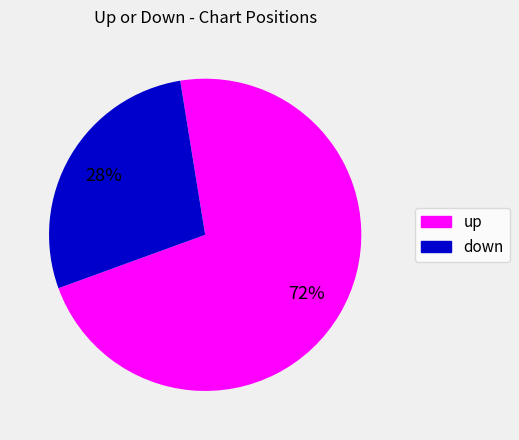

To the nearest percent, what percentage of the pie is down?

28%